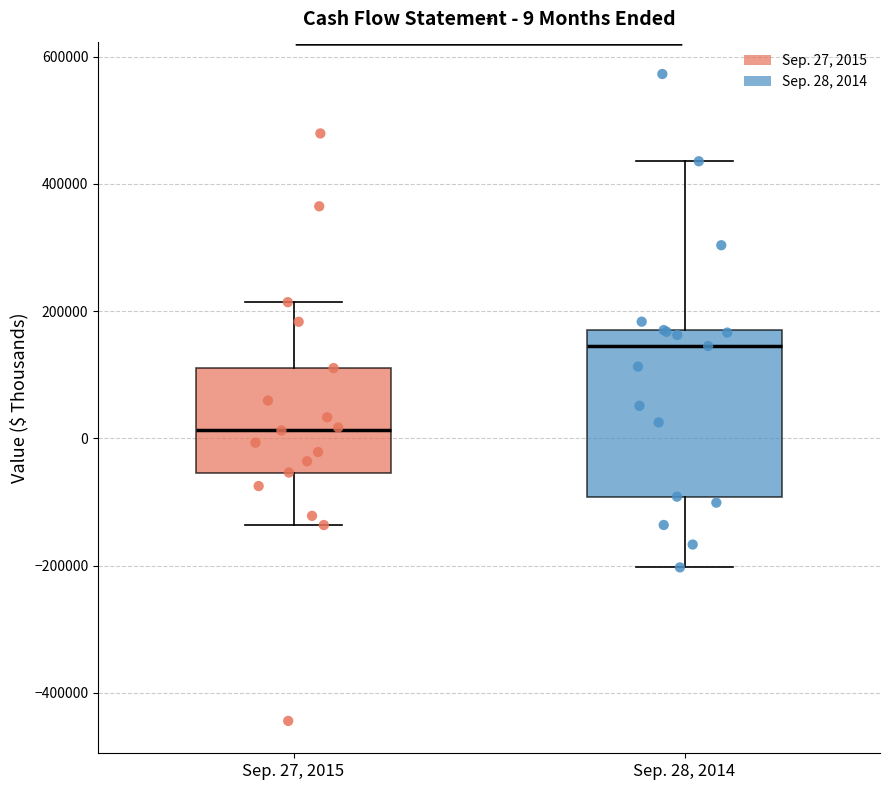

Comparing the boxes themselves (not the whiskers), which one is the tallest?

Sep. 28, 2014